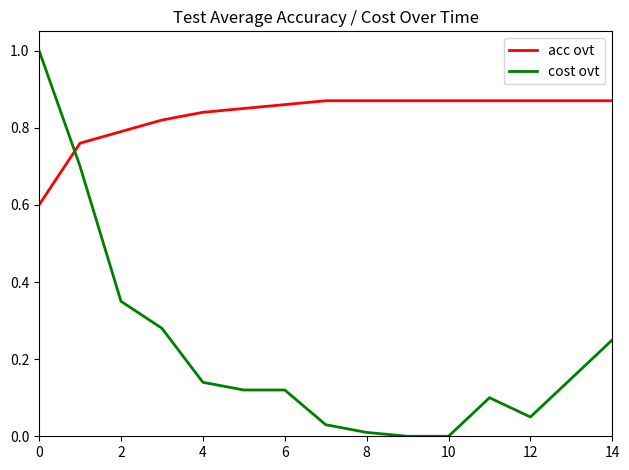

Count the acc ovt values in the range 0 to 1.

15